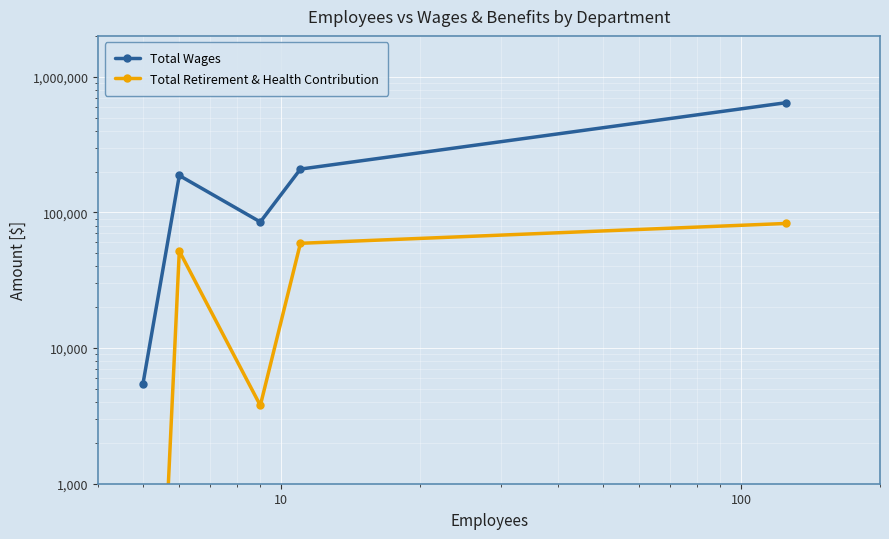

Reading right to left, list all the values displayed in this chart.

Total Wages: 643700.0	208508.0	85033.0	187047.0	5400.0
Total Retirement & Health Contribution: 82885.0	59180.0	3773.0	51915.0	0.1